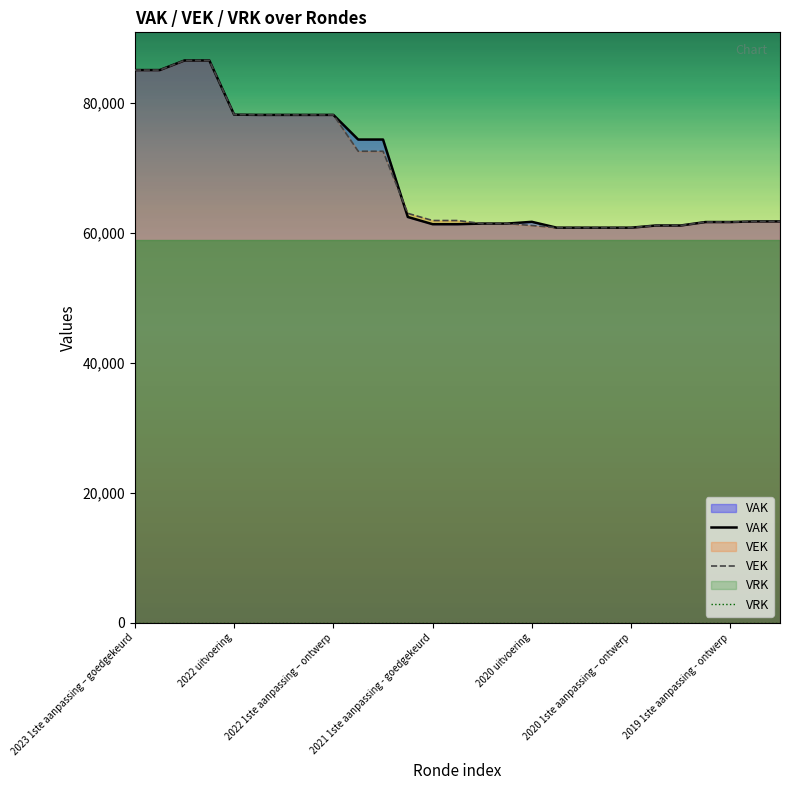

What is the greatest value displayed?

86569